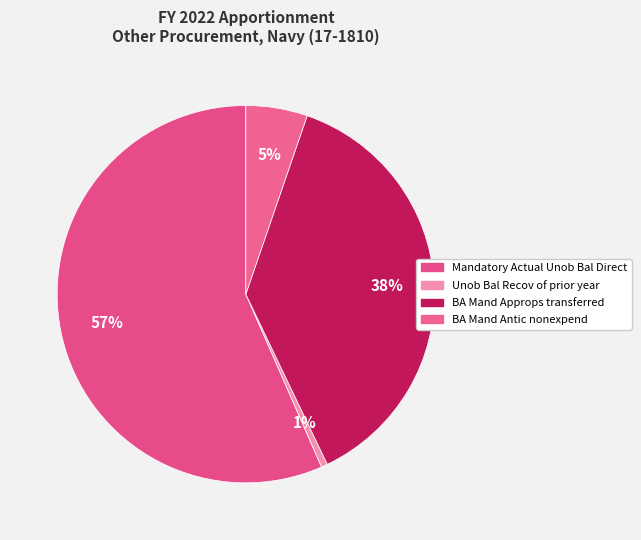

How many segments does this pie chart have?

4